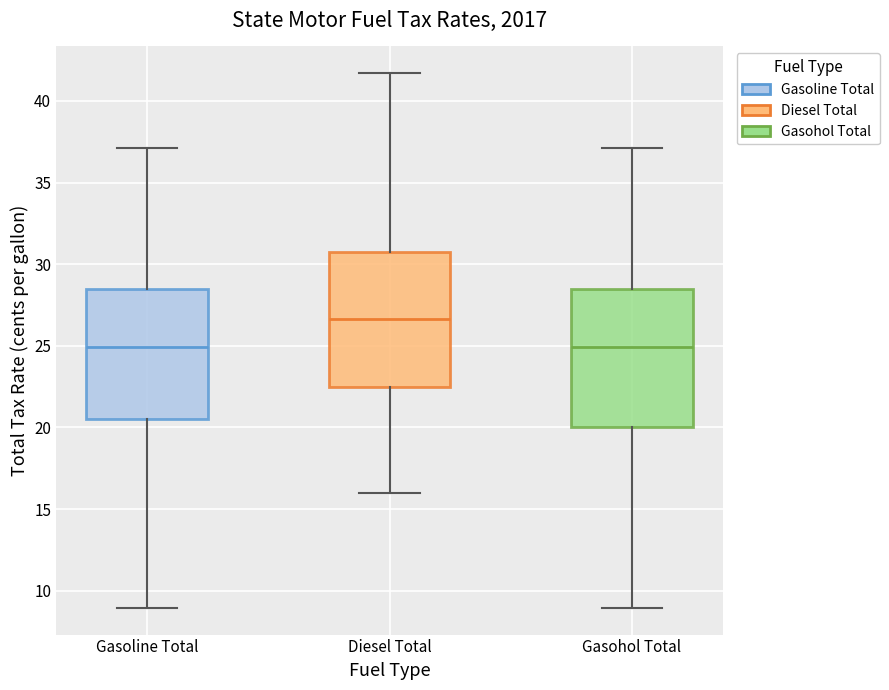

Where does the median line of the box for Gasoline Total sit on the y-axis? The values are not printed on the chart, so give them approximately, as read against the axis.

25.0